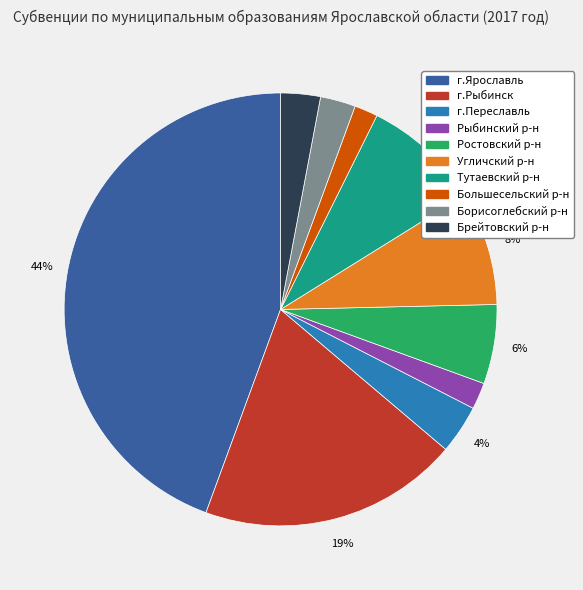

To the nearest percent, what is the average slice percentage?

10%